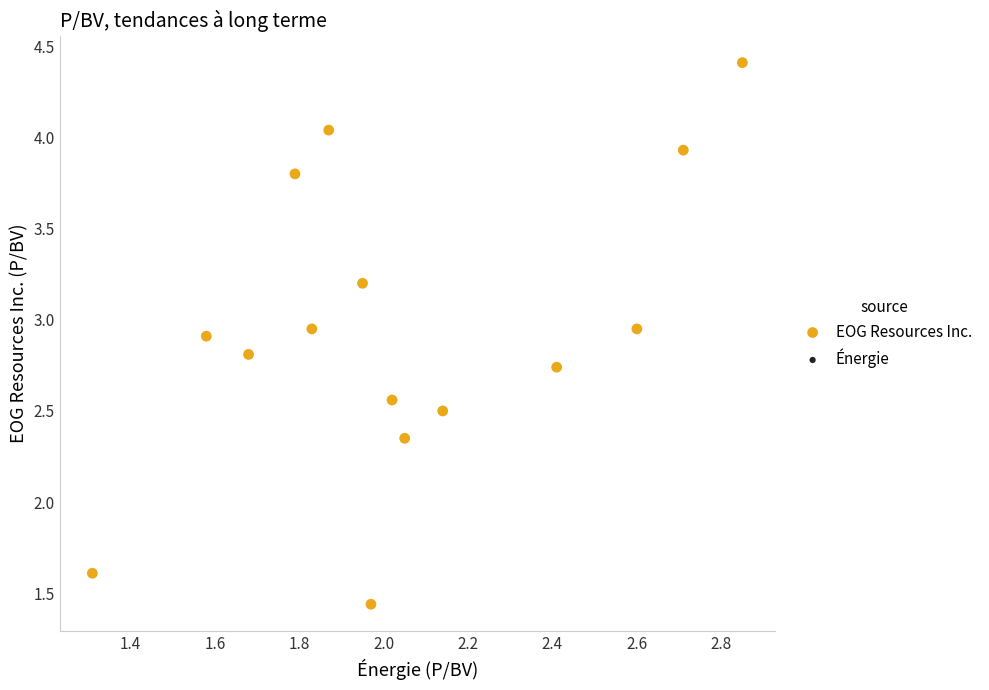

What is the range of X values (max minus min)?

1.5